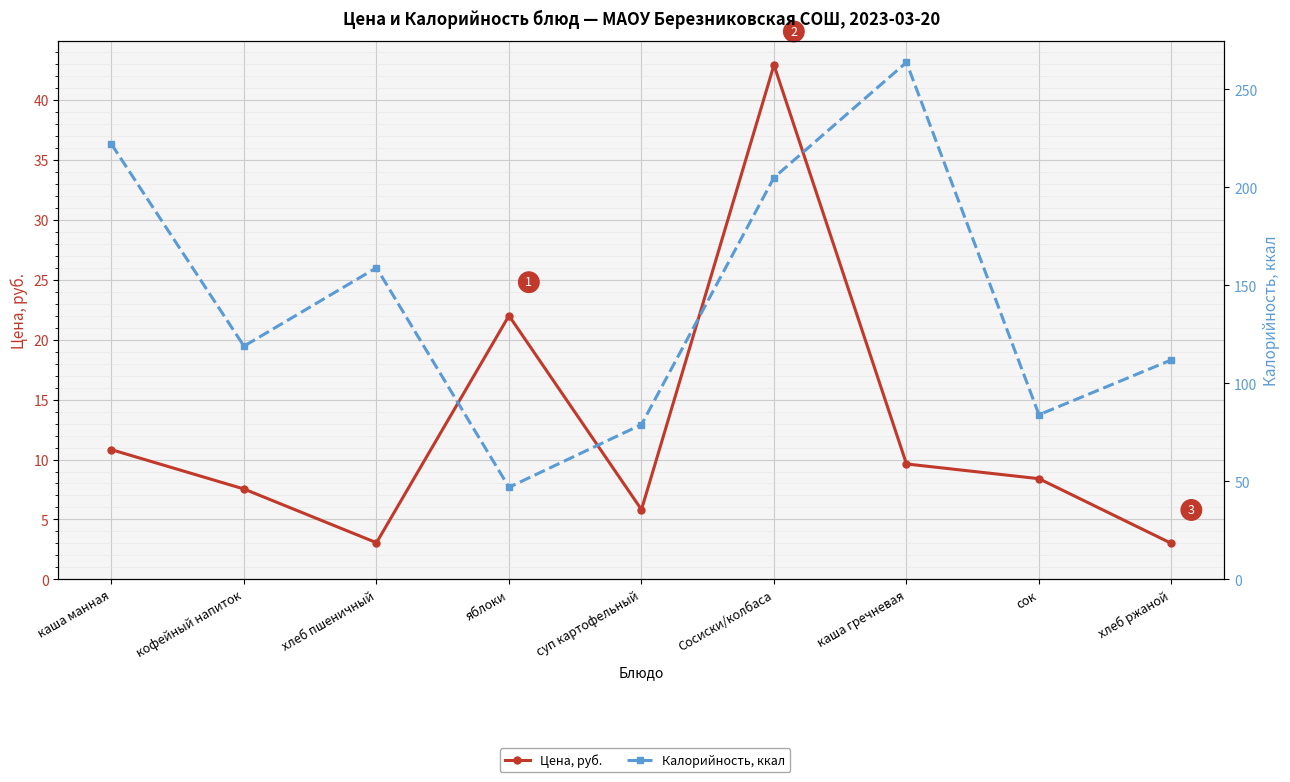

What is the total value across all series at каша гречневая?

273.4